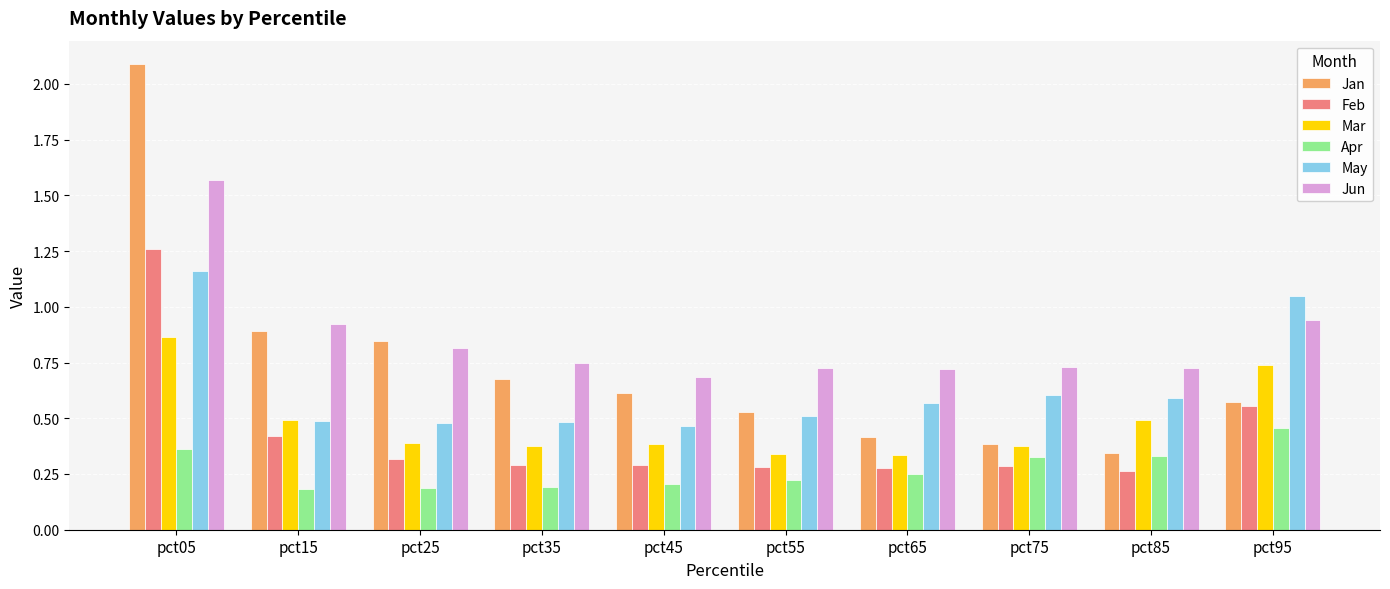

List the labels in order of Jan value, smallest first.

pct85, pct75, pct65, pct55, pct95, pct45, pct35, pct25, pct15, pct05